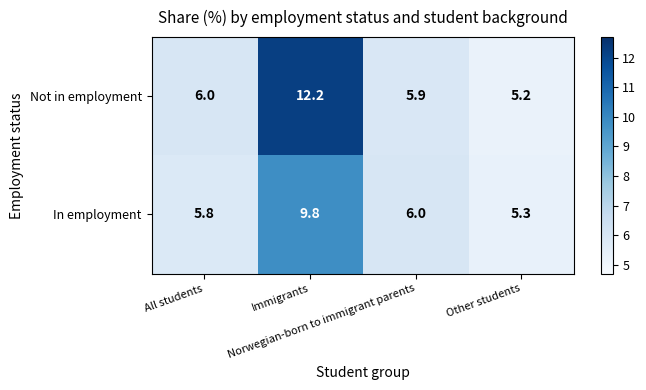

Rank the series by their average value, from lowest to highest.

In employment, Not in employment